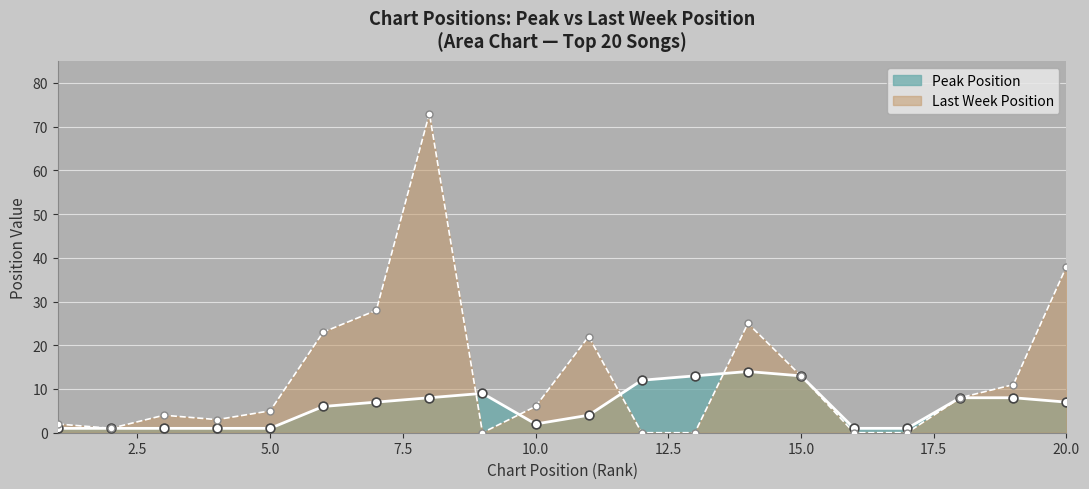

Approximately how many times larger is the value at 8 compared to 13?

0.6